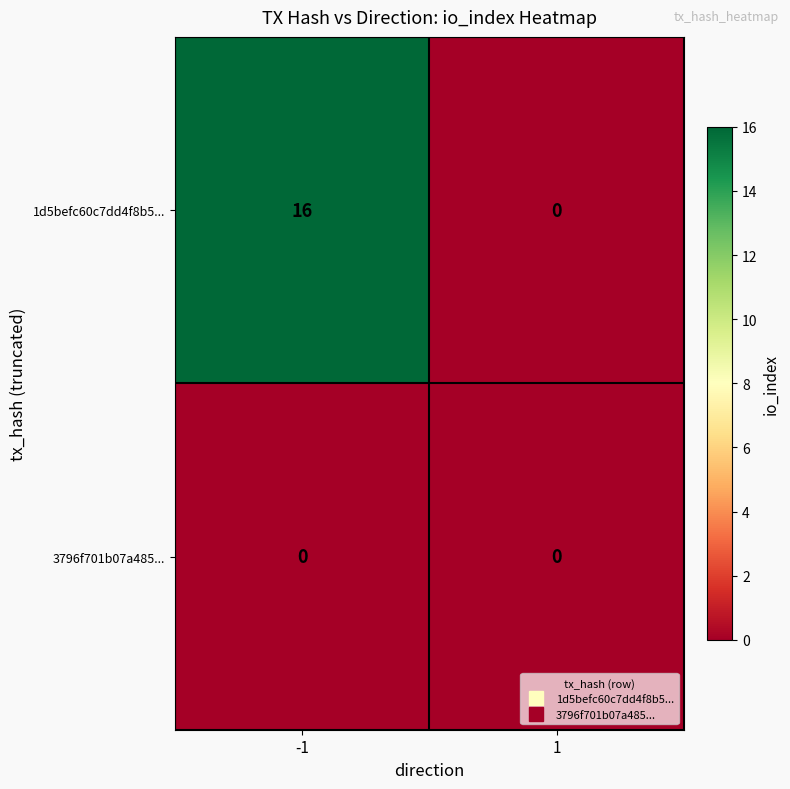

Reading left to right, what are all the values shown in this chart?

1d5befc60c7dd4f8b5...: 16	0
3796f701b07a485...: 0	0